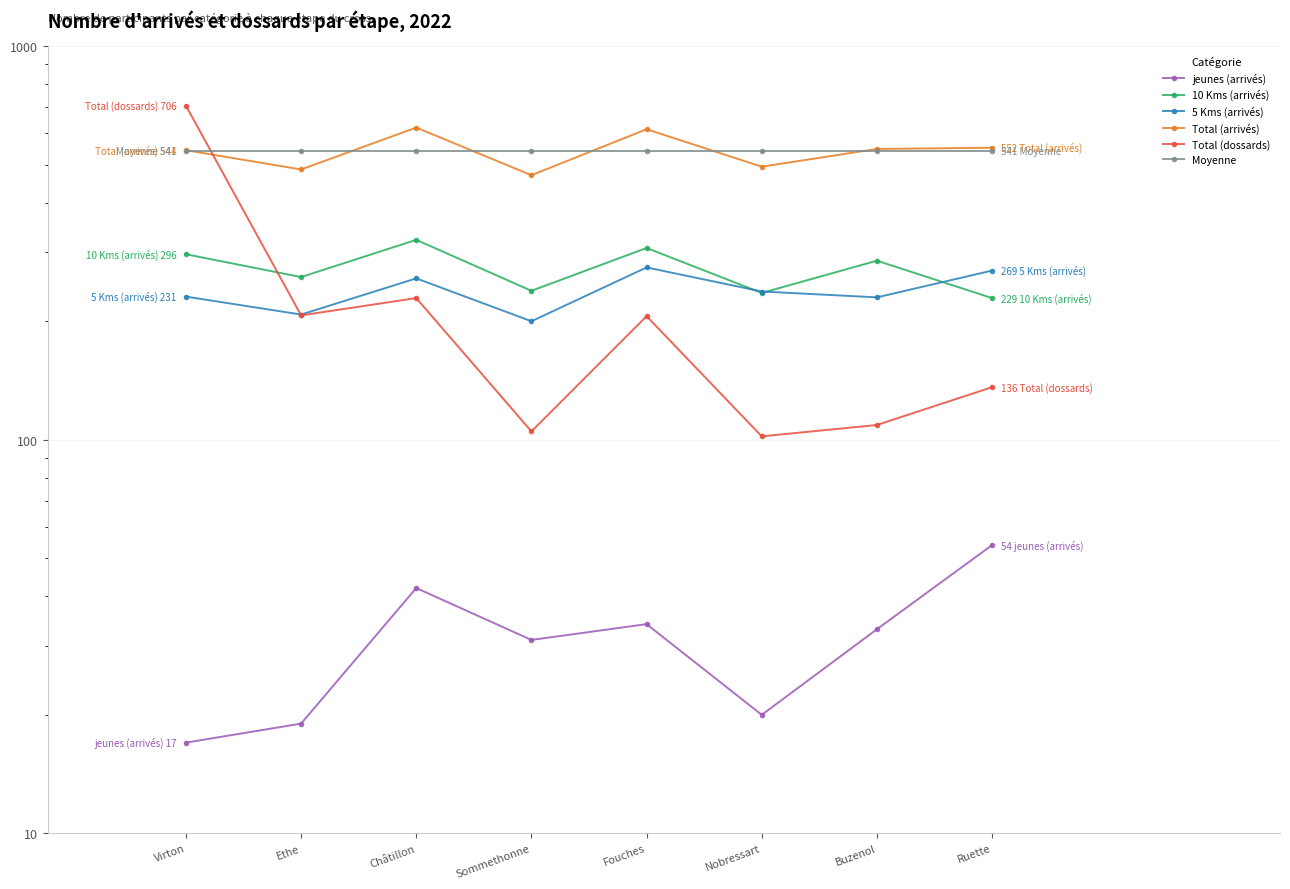

Which series has the widest spread of values?

Total (dossards)